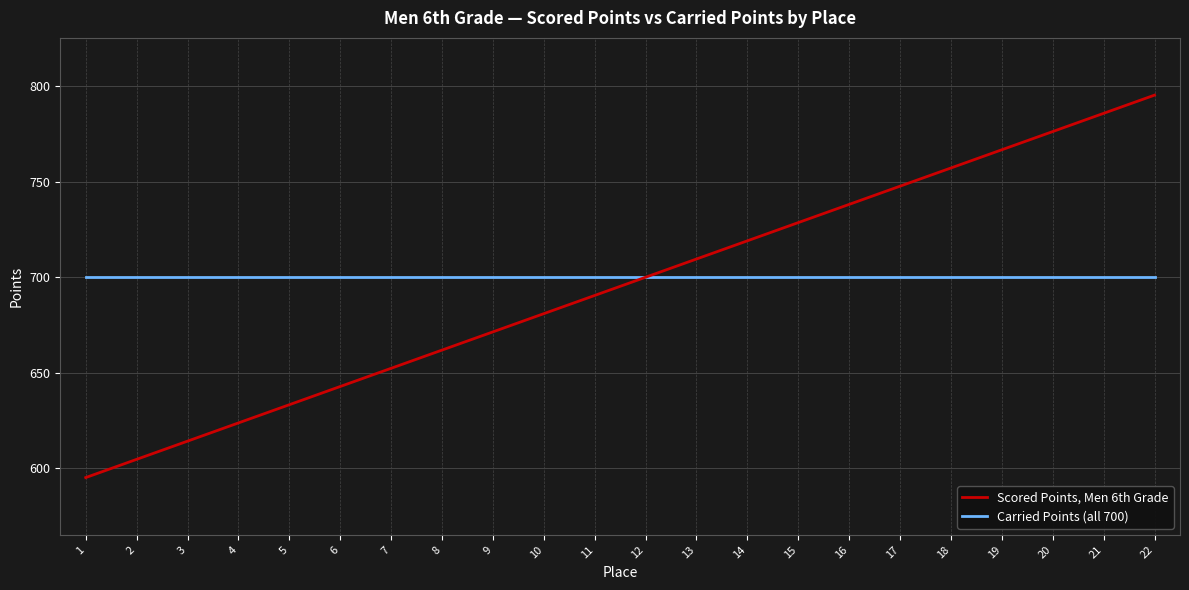

At which category is the sum across all series the highest?

22